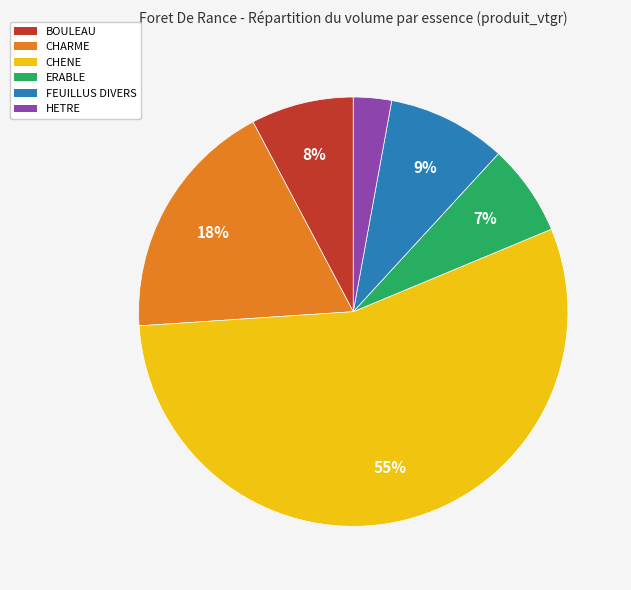

To the nearest percent, what percentage of the pie is HETRE?

3%